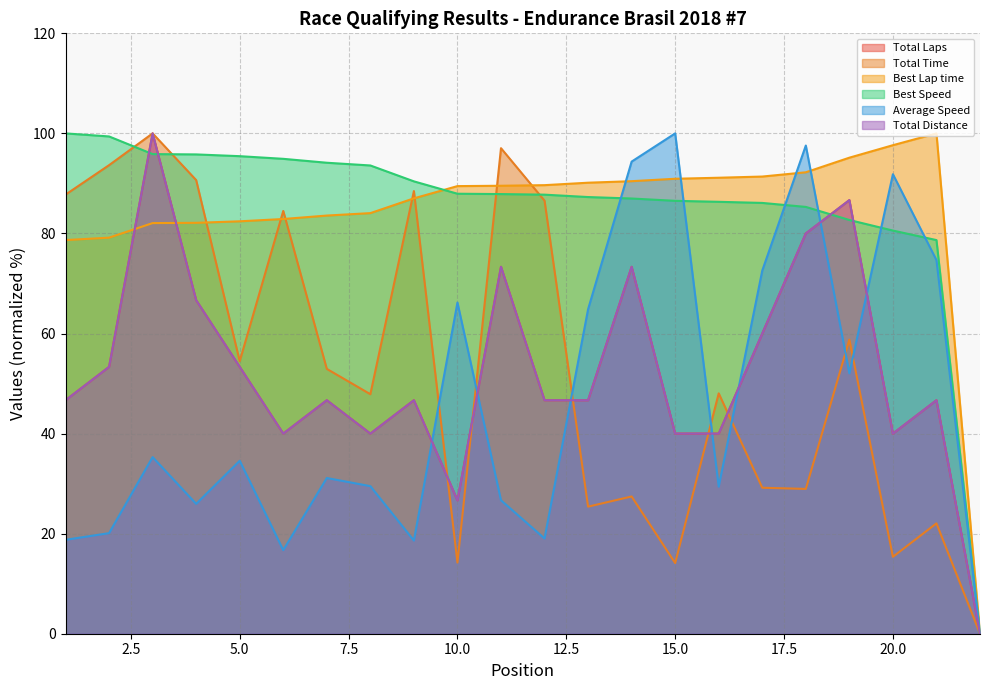

What is the difference between the highest and lowest values at 15?

85.9